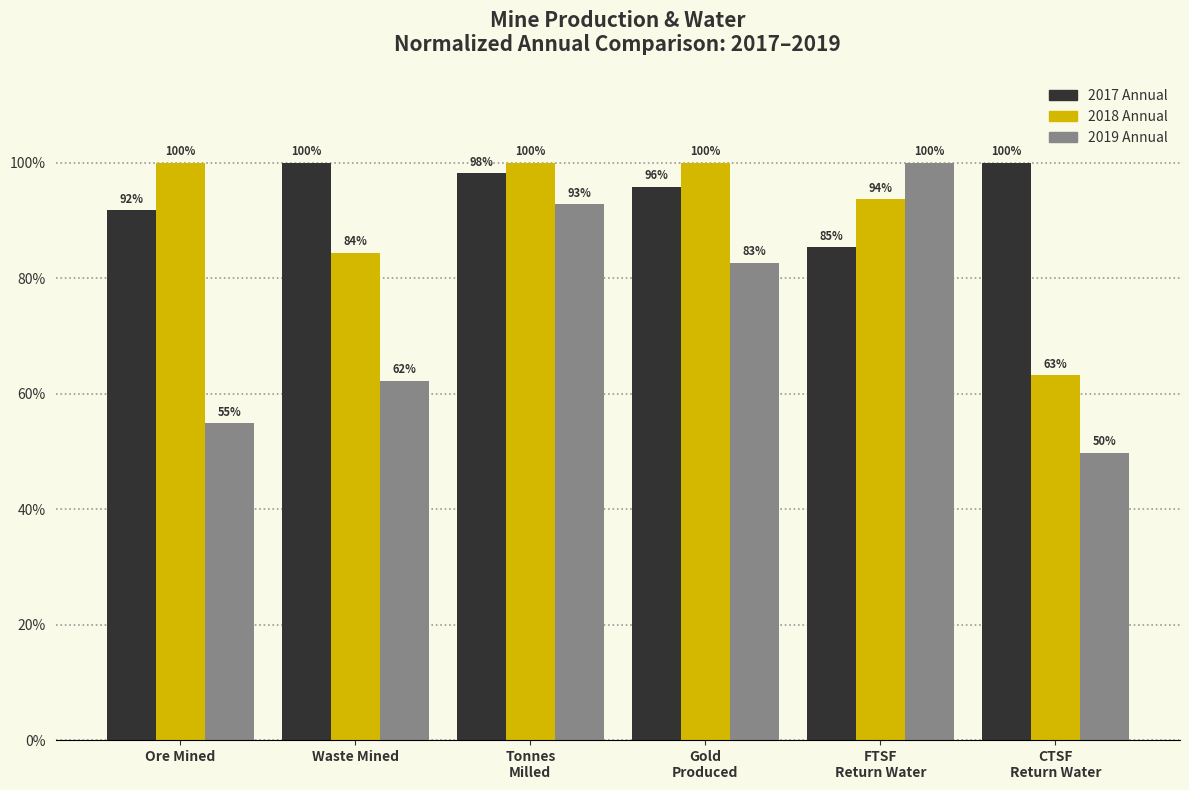

How many values in the 2018 Annual series are below 100?

3